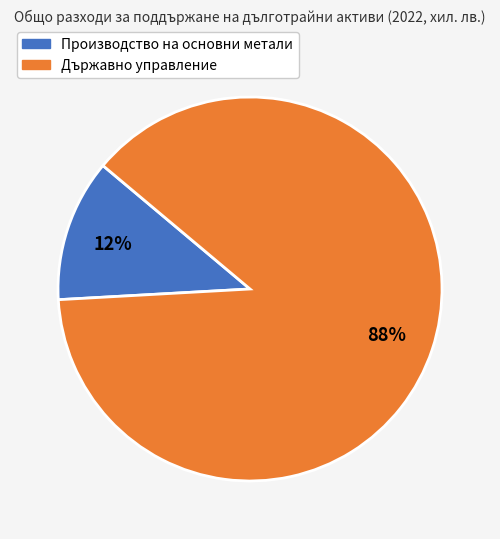

To the nearest percent, what portion does Държавно управление represent?

88%